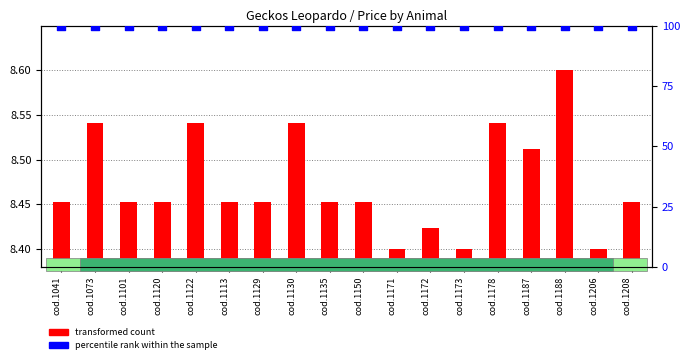

What is the ratio of the value at cod.1129 to the value at cod.1171?

1.0